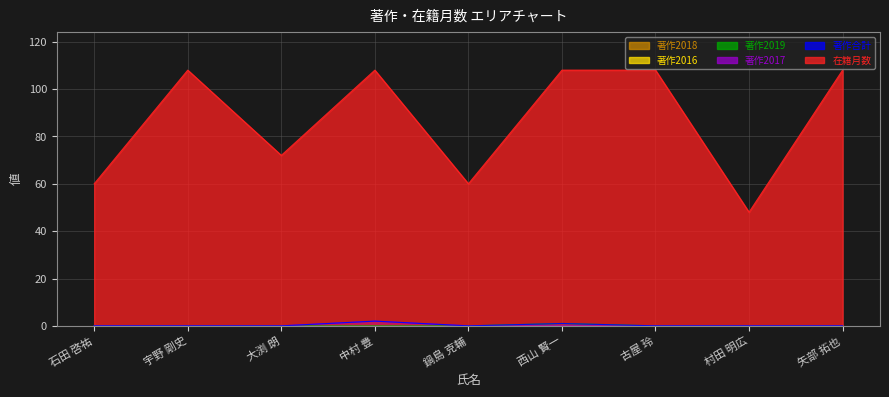

In 著作合計, how many points are higher than both neighbors (excluding endpoints)?

2